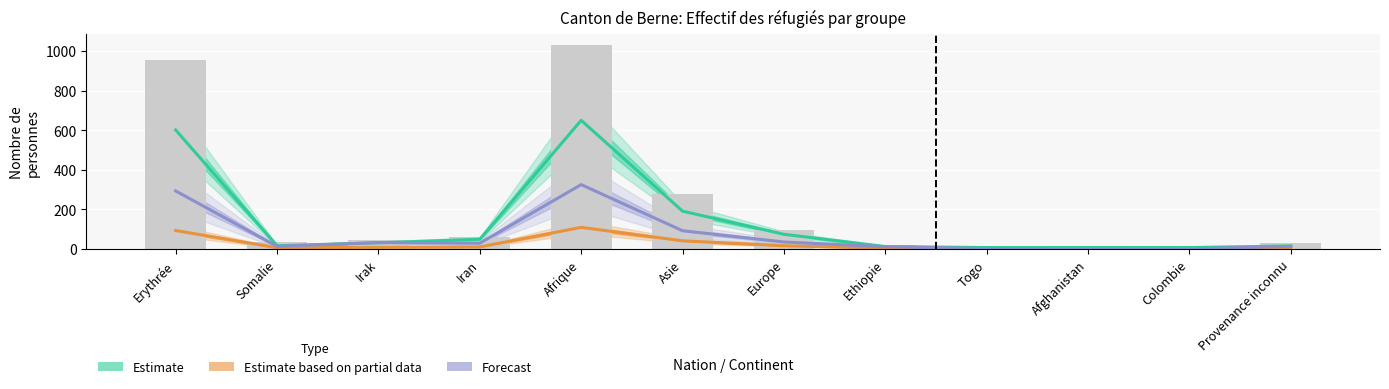

At which category does the chart reach its peak across all series?

Afrique